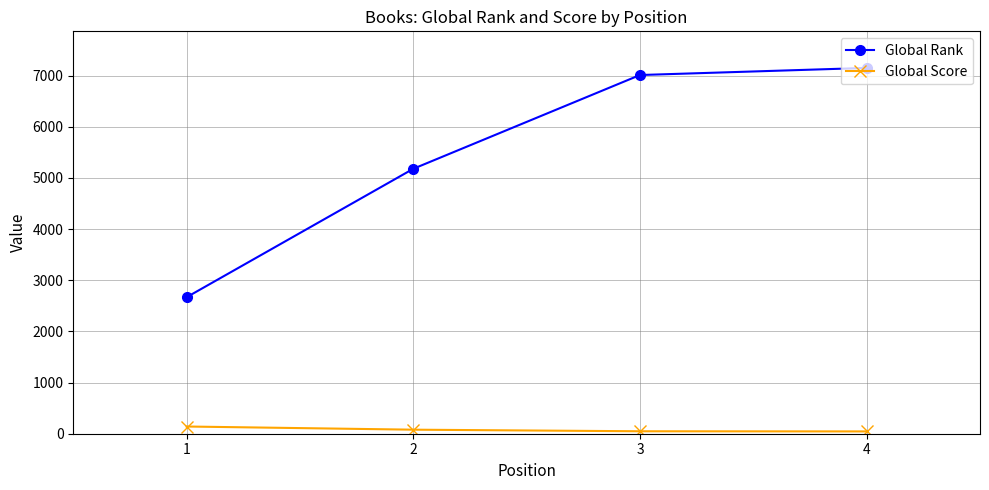

What are all the series names shown in the legend?

Global Rank, Global Score